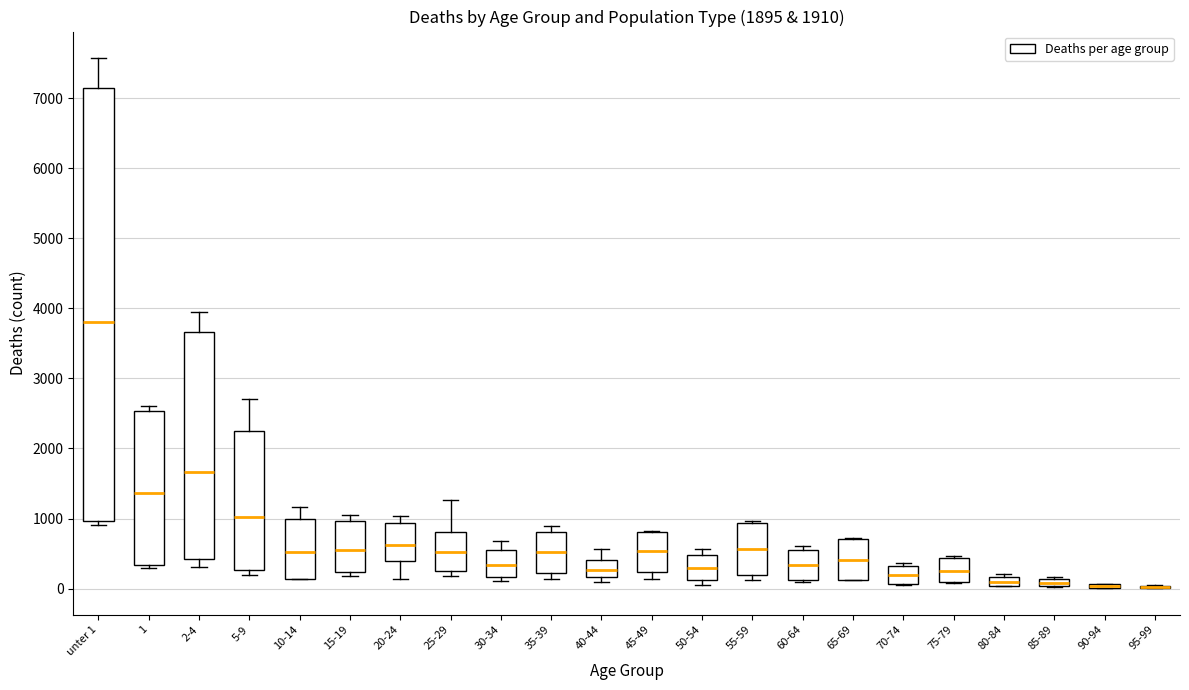

Comparing the boxes themselves (not the whiskers), which one is the tallest?

unter 1